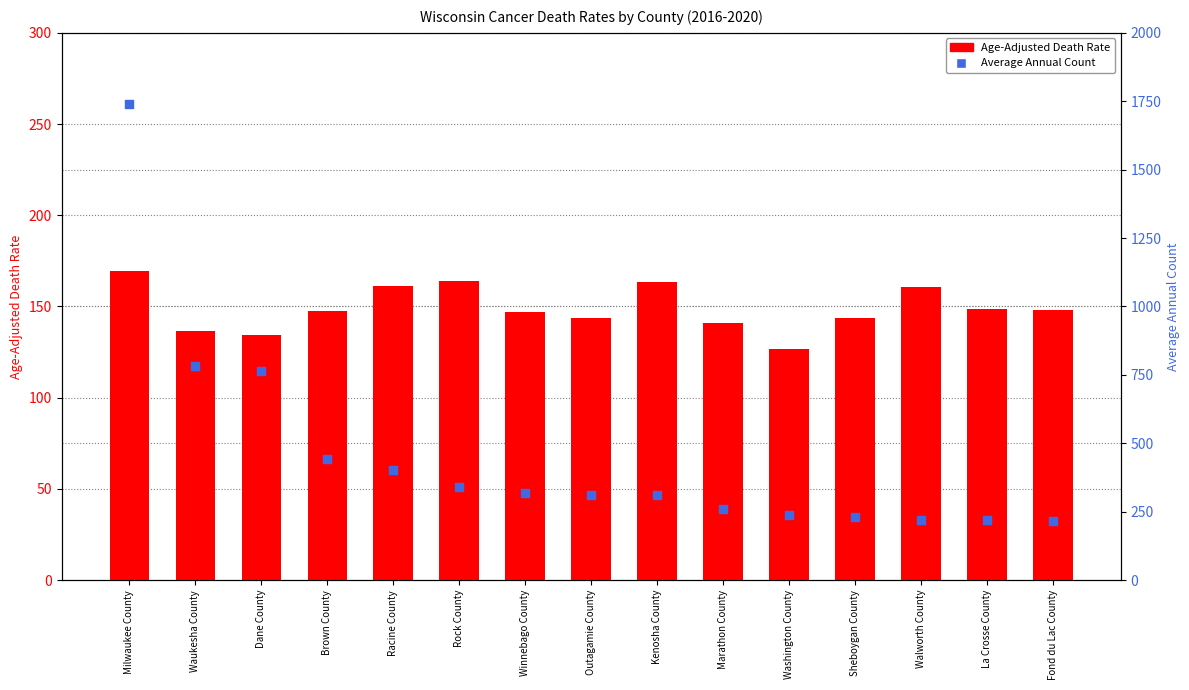

At which category is the sum across all series the highest?

Milwaukee County